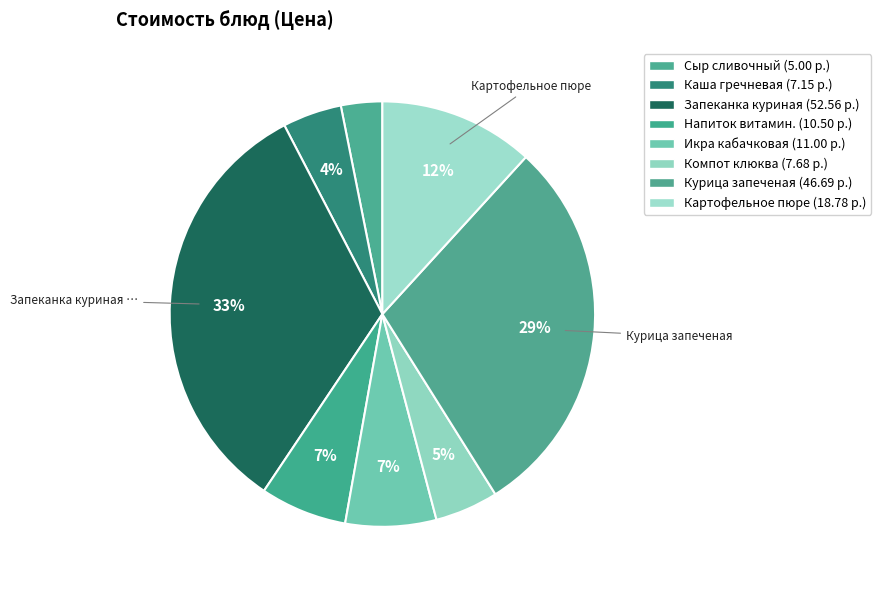

Which category has the smallest portion of the pie?

Сыр сливочный в упаковке